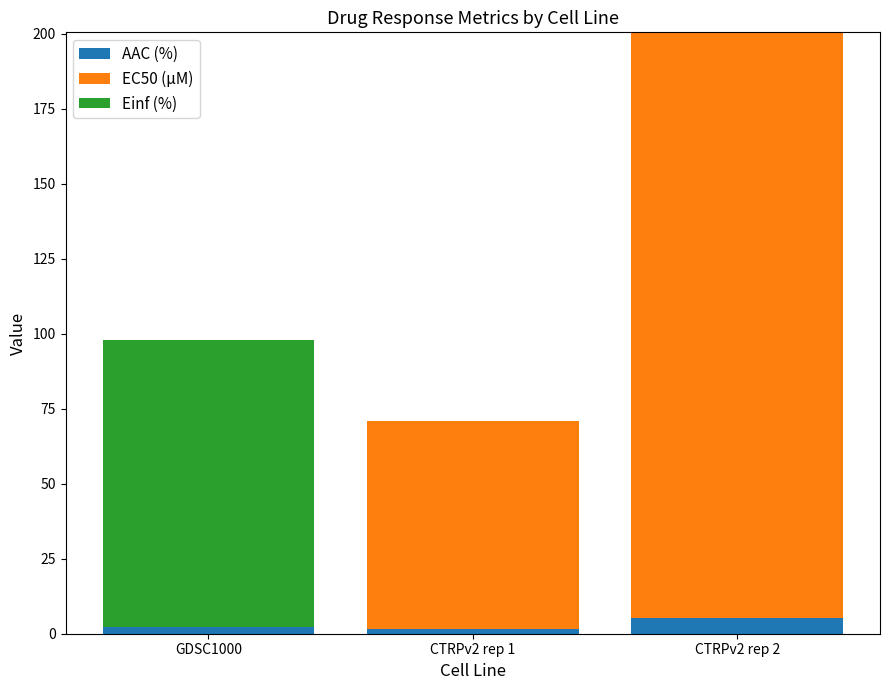

At which label does AAC (%) reach its peak?

CTRPv2 rep 2